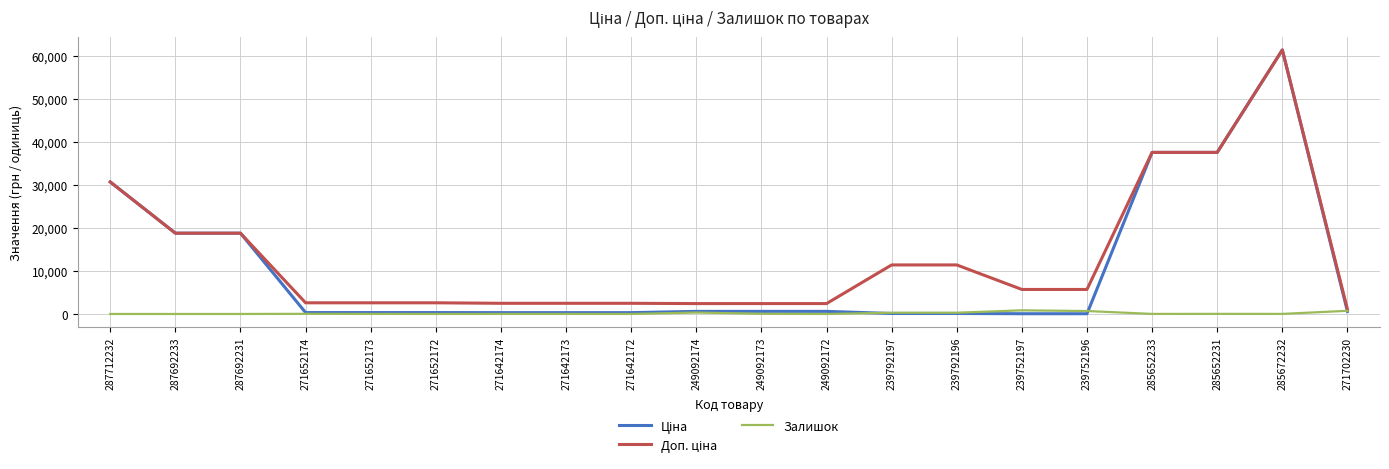

What is the total value across all series at 287692231?

37593.6